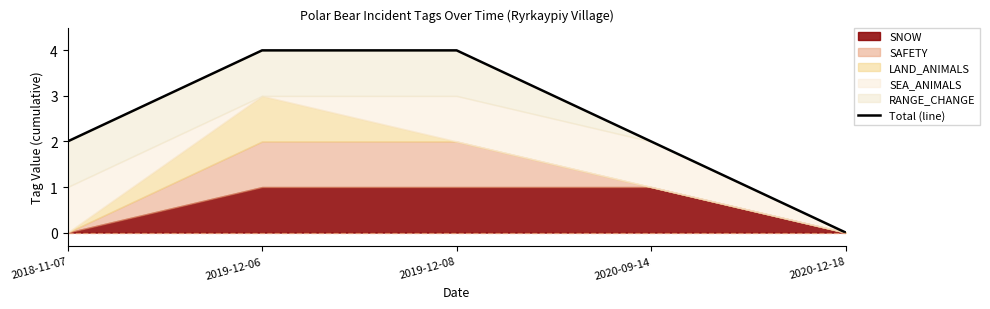

How many categories are shown in the chart?

5